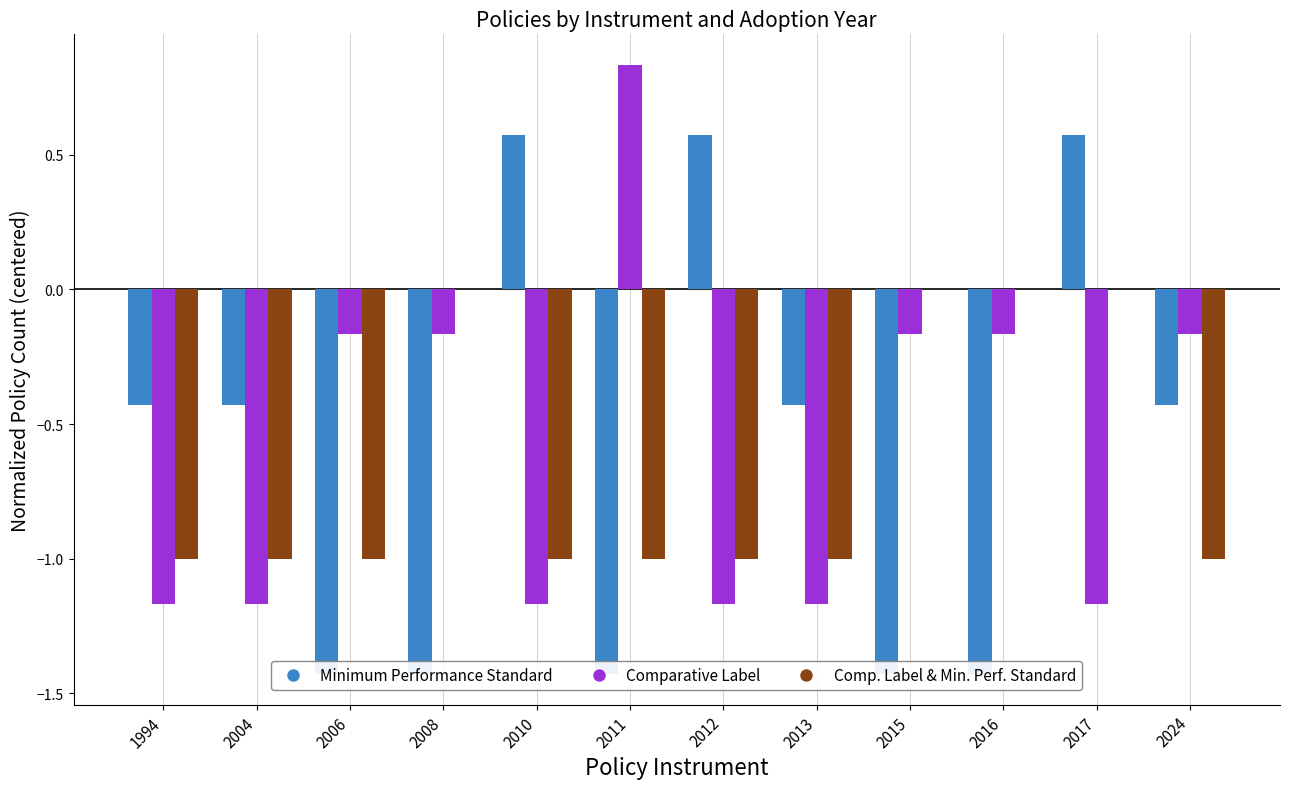

What is the average value of the Comp. Label & Min. Perf. Standard series?

-0.7